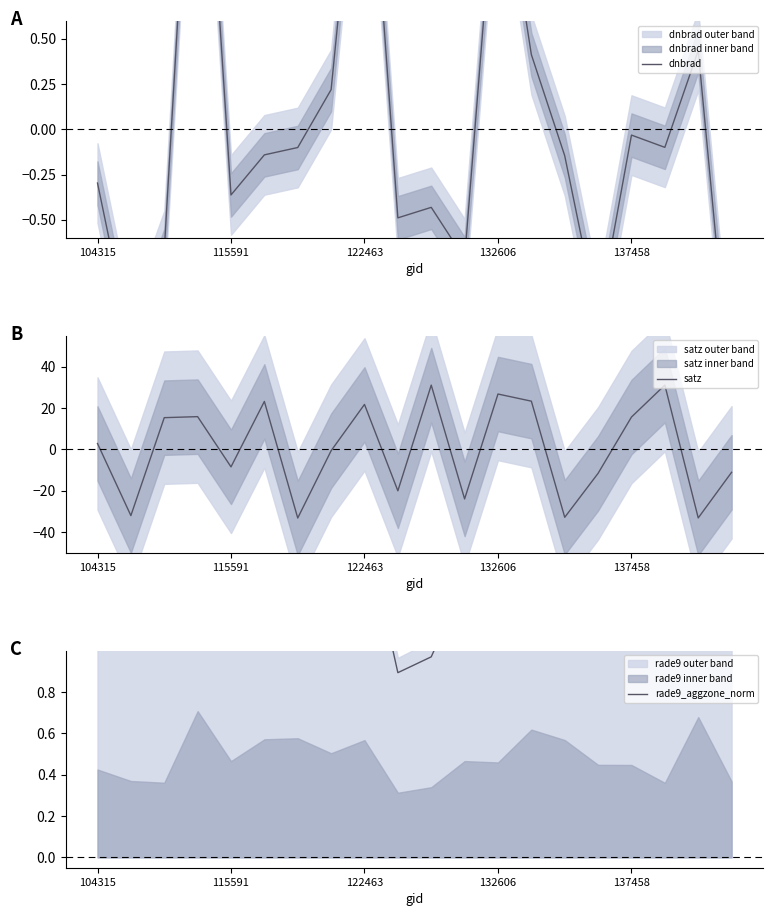

How many times do rade9_aggzone_norm and satz cross each other?

13